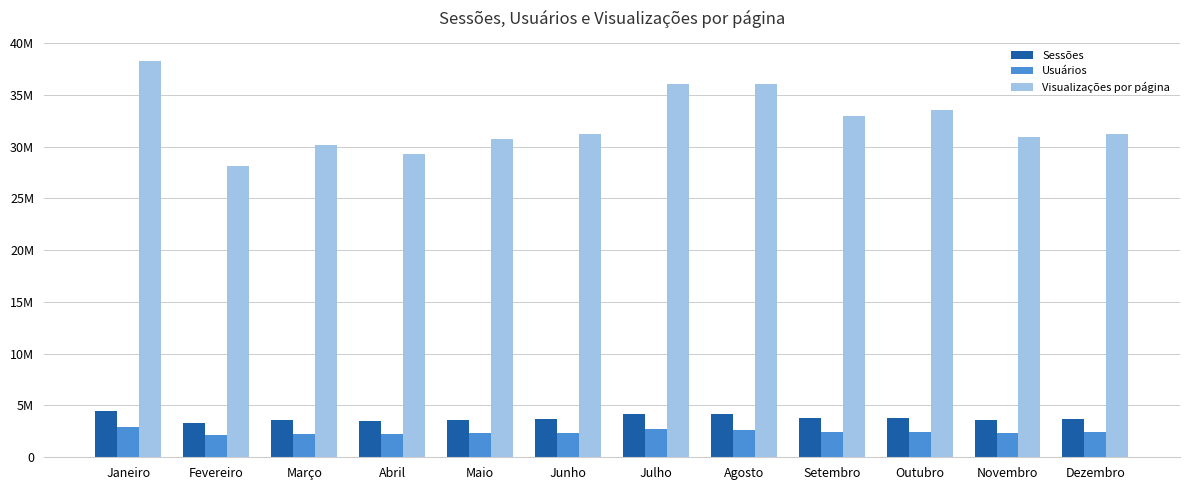

What is the difference between the second highest and second lowest values in the Usuários series?

459634